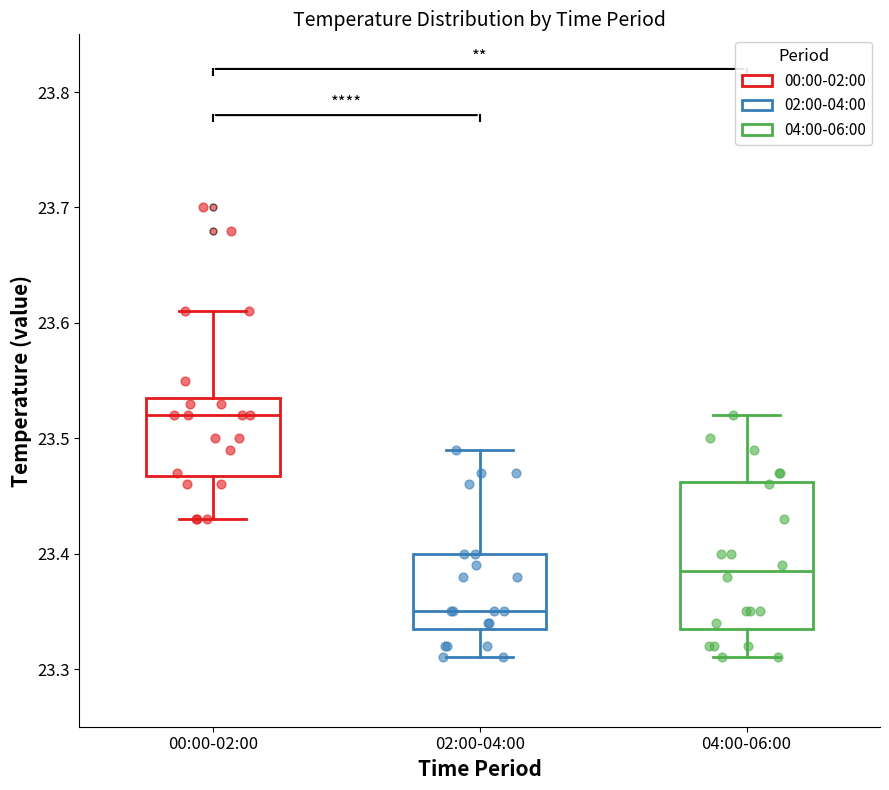

Which box has the lowest median line?

02:00-04:00